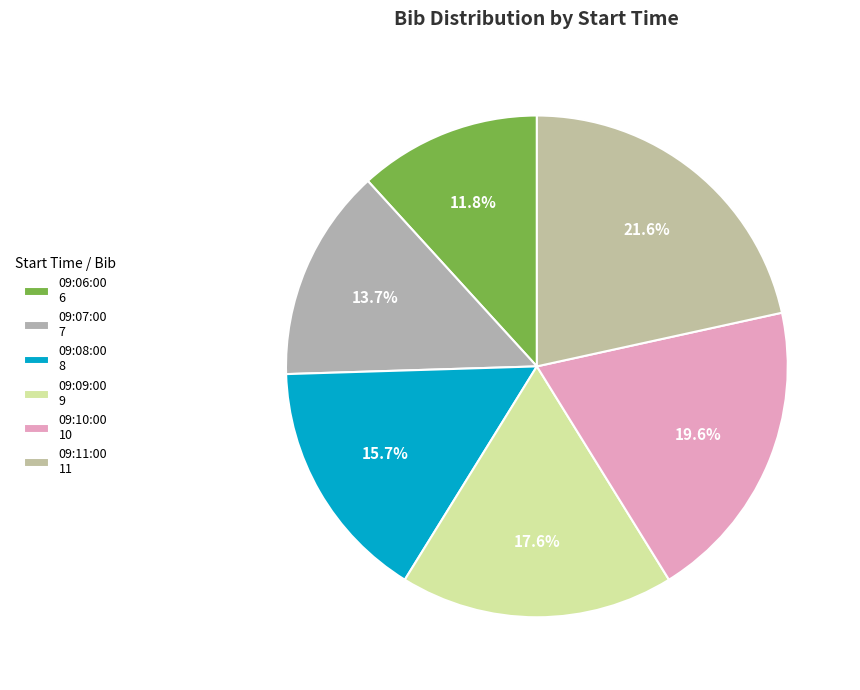

Approximately how many times larger is the value at 09:07:00 compared to 09:06:00?

1.2